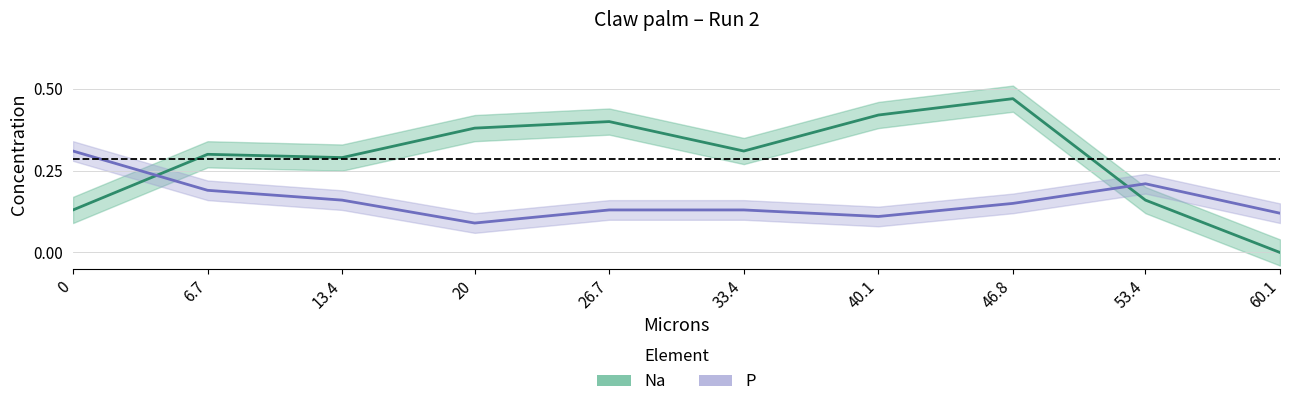

The Na series shows 0.1 at 13.4. True or false?

False